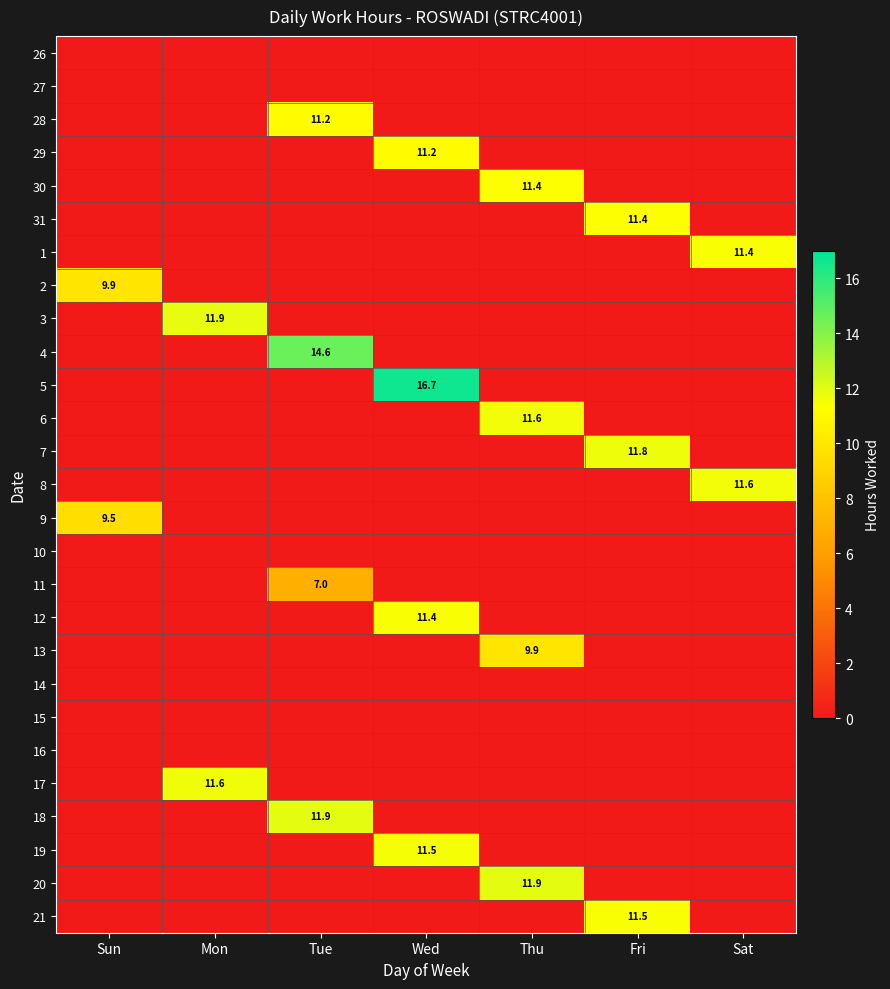

The 1 series shows 11.4 at Sat. True or false?

True